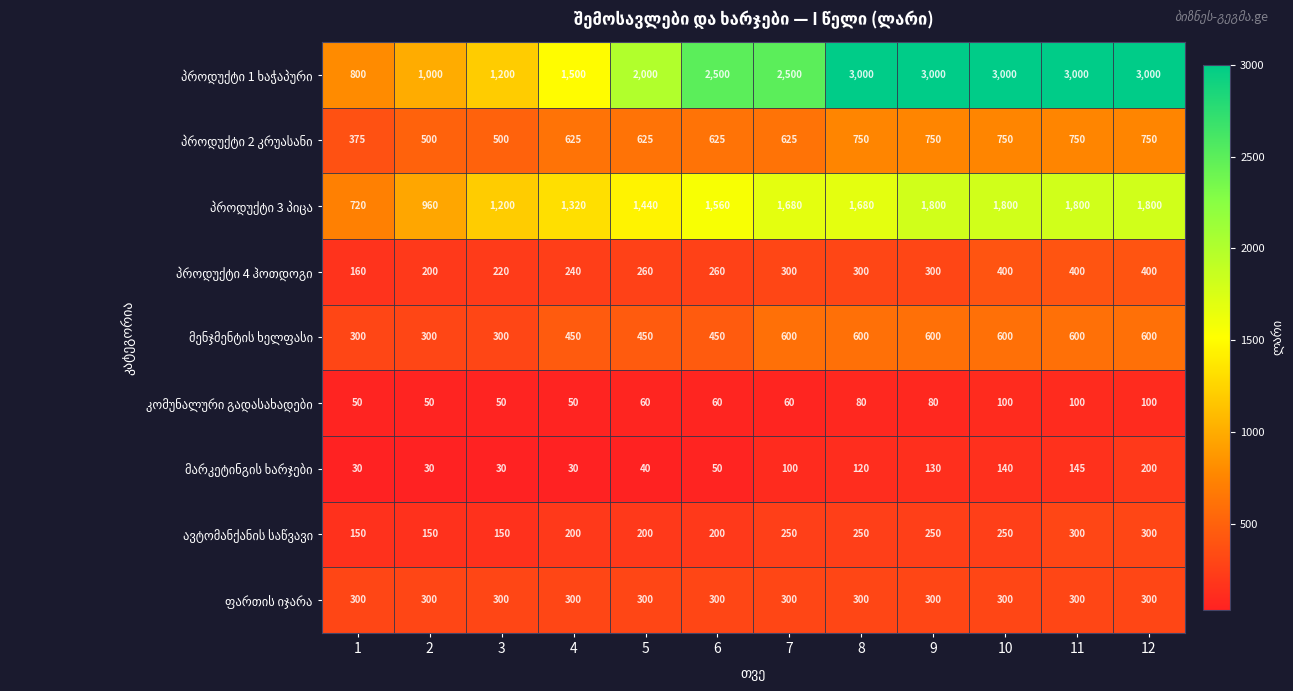

What is the total value across all series at 2?

3490